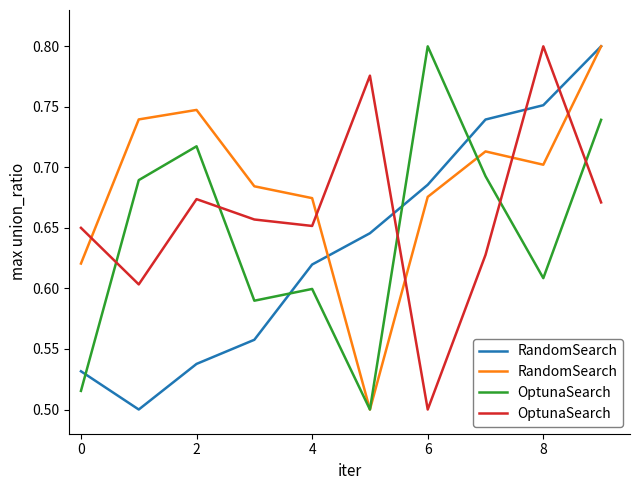

Which series ends up on top after the final intersection of RandomSearch and OptunaSearch?

RandomSearch